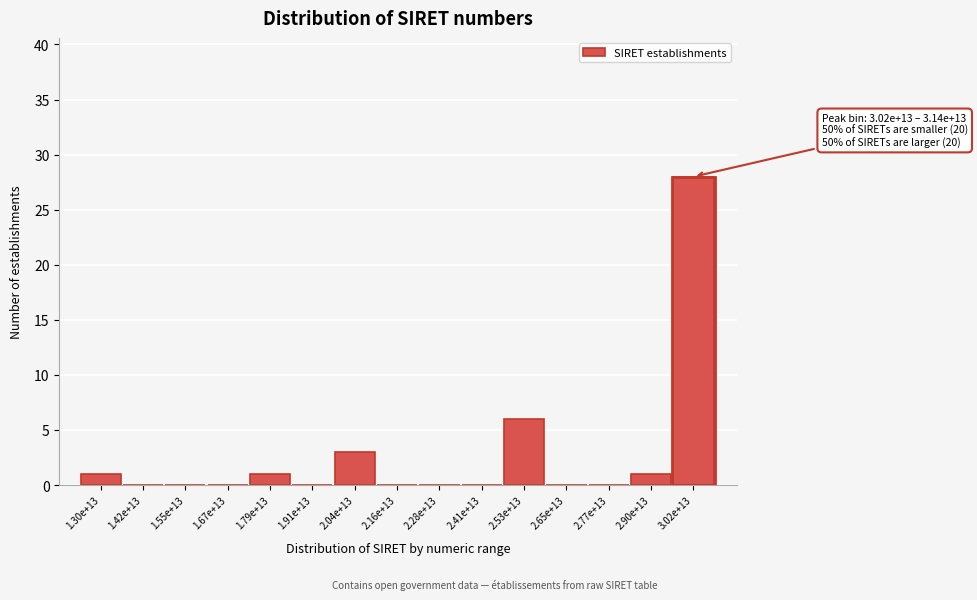

Reading left to right, extract all data points from this chart.

1.30e+13=1	1.42e+13=0	1.55e+13=0	1.67e+13=0	1.79e+13=1	1.91e+13=0	2.04e+13=3	2.16e+13=0	2.28e+13=0	2.41e+13=0	2.53e+13=6	2.65e+13=0	2.77e+13=0	2.90e+13=1	3.02e+13=28